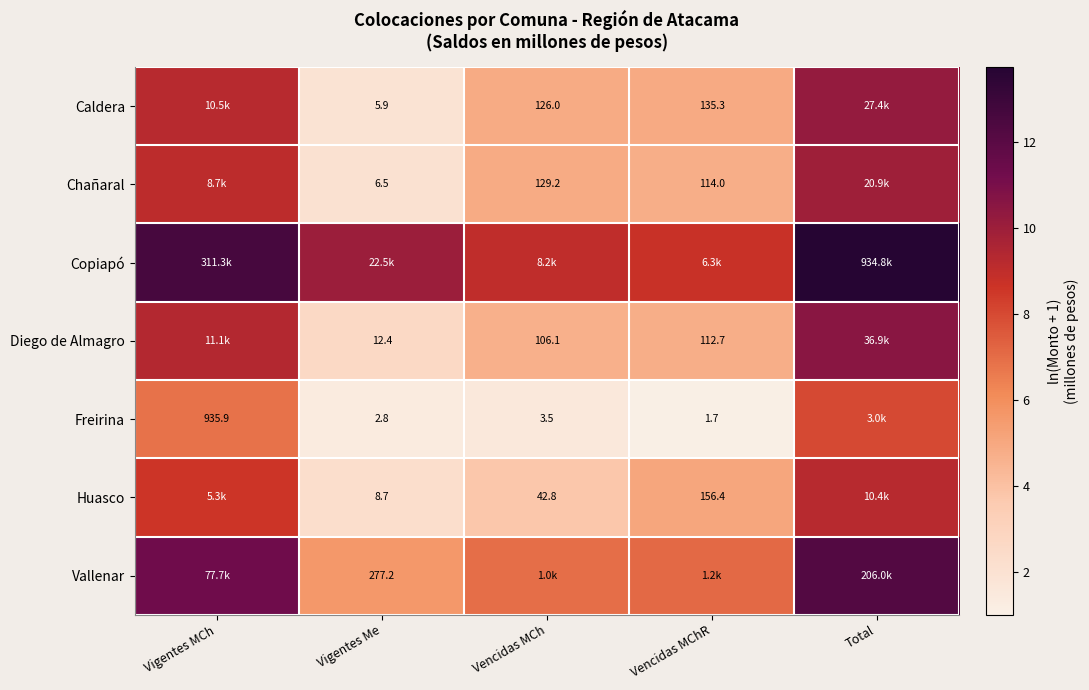

Is the value of Freirina at Vigentes Me greater than the value of Huasco at Vencidas MChR?

No